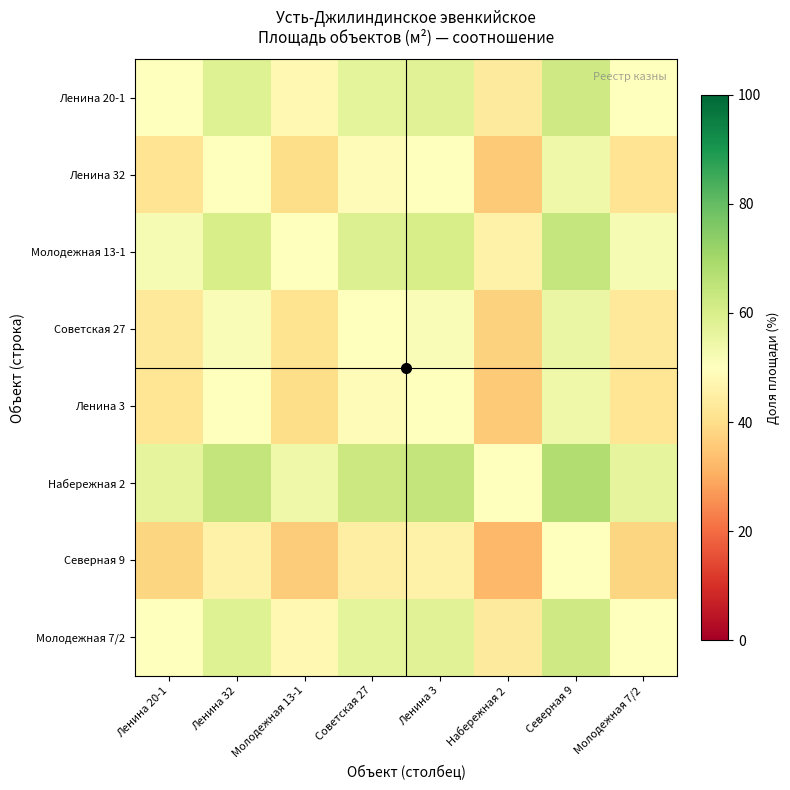

Reading left to right, transcribe all the data shown in this chart.

Ленина 20-1: Ленина 20-1=50.0	Ленина 32=58.3	Молодежная 13-1=47.9	Советская 27=56.8	Ленина 3=58.2	Набережная 2=43.7	Северная 9=62.1	Молодежная 7/2=50.0
Ленина 32: Ленина 20-1=41.7	Ленина 32=50.0	Молодежная 13-1=39.7	Советская 27=48.5	Ленина 3=49.9	Набережная 2=35.7	Северная 9=53.9	Молодежная 7/2=41.7
Молодежная 13-1: Ленина 20-1=52.1	Ленина 32=60.3	Молодежная 13-1=50.0	Советская 27=58.9	Ленина 3=60.2	Набережная 2=45.8	Северная 9=64.0	Молодежная 7/2=52.1
Советская 27: Ленина 20-1=43.2	Ленина 32=51.5	Молодежная 13-1=41.1	Советская 27=50.0	Ленина 3=51.4	Набережная 2=37.1	Северная 9=55.5	Молодежная 7/2=43.2
Ленина 3: Ленина 20-1=41.8	Ленина 32=50.1	Молодежная 13-1=39.8	Советская 27=48.6	Ленина 3=50.0	Набережная 2=35.8	Северная 9=54.1	Молодежная 7/2=41.8
Набережная 2: Ленина 20-1=56.3	Ленина 32=64.3	Молодежная 13-1=54.2	Советская 27=62.9	Ленина 3=64.2	Набережная 2=50.0	Северная 9=67.8	Молодежная 7/2=56.3
Северная 9: Ленина 20-1=37.9	Ленина 32=46.1	Молодежная 13-1=36.0	Советская 27=44.5	Ленина 3=45.9	Набережная 2=32.2	Северная 9=50.0	Молодежная 7/2=37.9
Молодежная 7/2: Ленина 20-1=50.0	Ленина 32=58.3	Молодежная 13-1=47.9	Советская 27=56.8	Ленина 3=58.2	Набережная 2=43.7	Северная 9=62.1	Молодежная 7/2=50.0